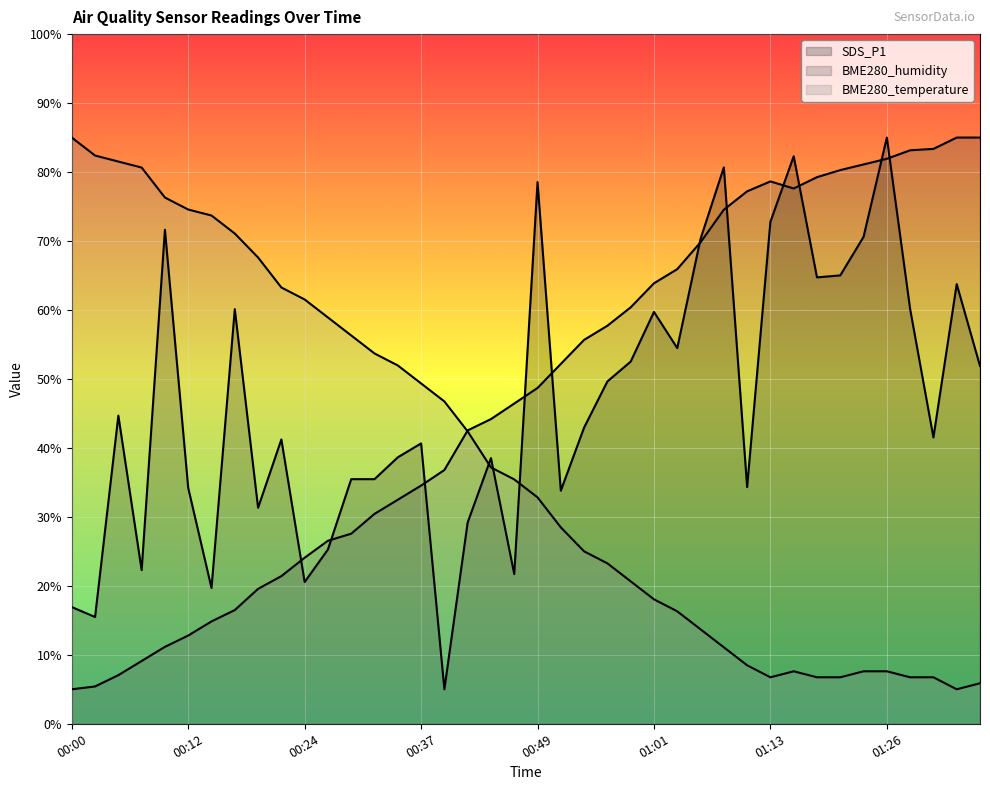

True or false: BME280_humidity and SDS_P1 intersect in this chart.

True